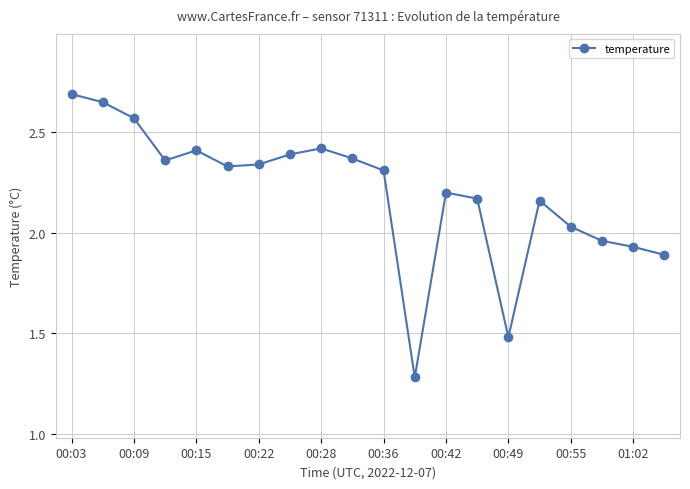

What is the greatest value displayed?

2.7